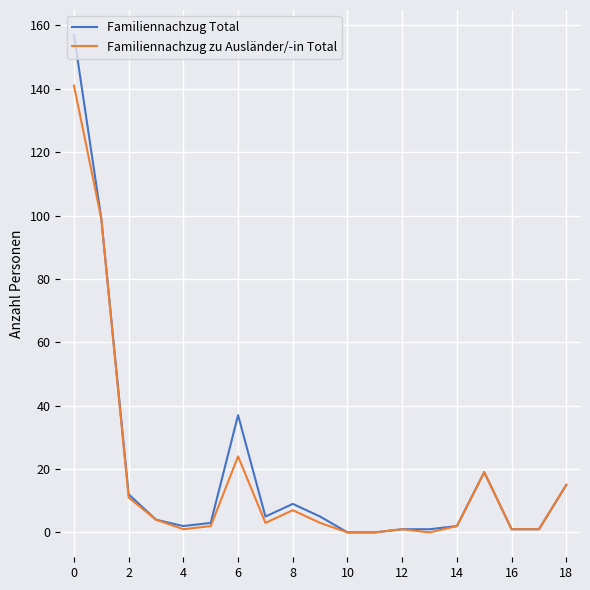

Rank the series by their maximum value, from lowest to highest.

Familiennachzug zu Ausländer/-in Total, Familiennachzug Total